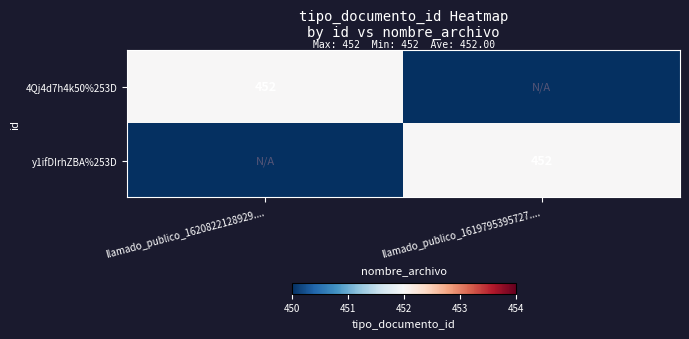

The y1ifDIrhZBA%253D series shows 132 at llamado_publico_1619795395727..... True or false?

False